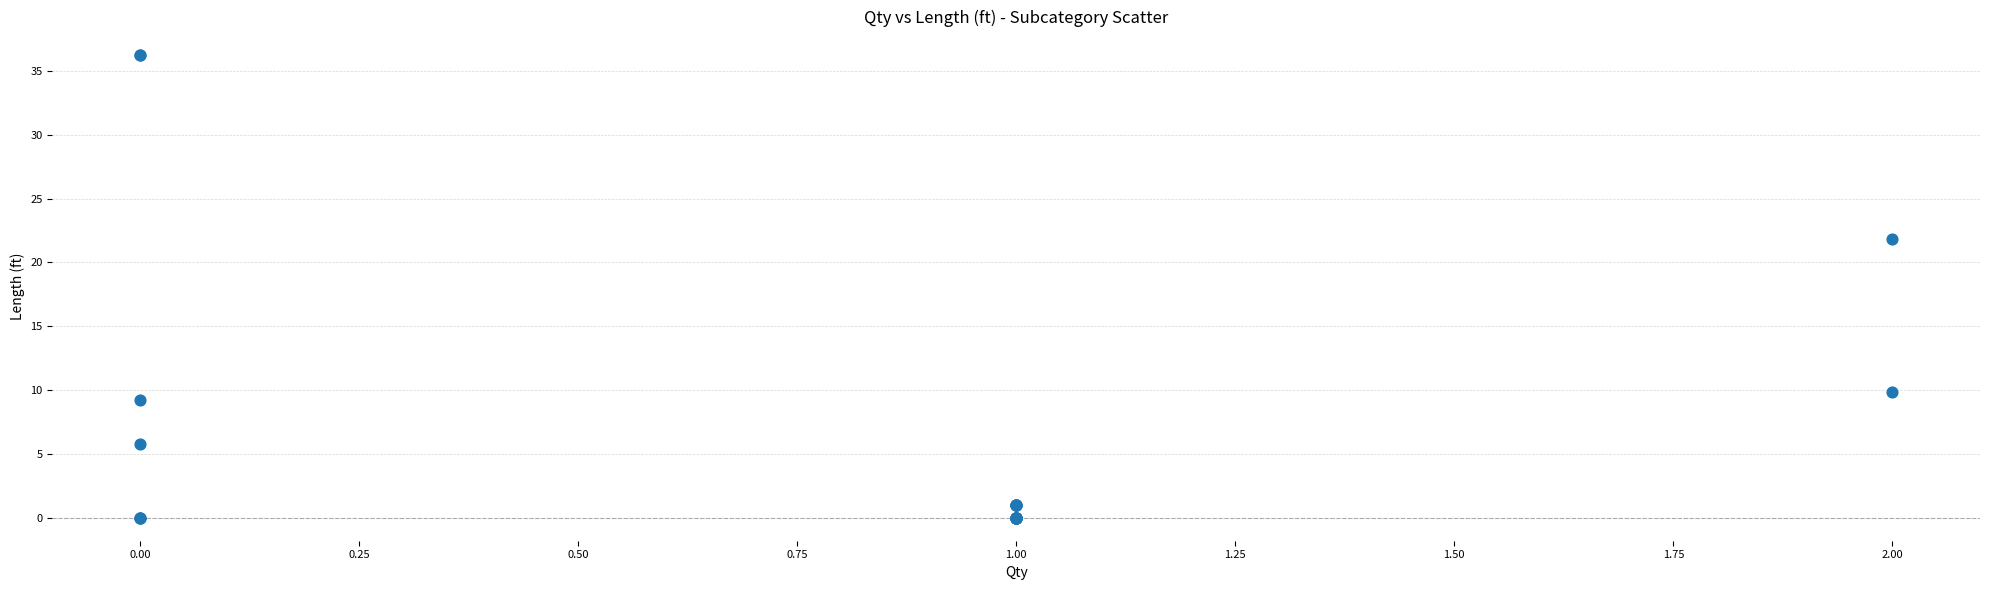

What Y value in the scatter plot is closest to 18?

21.9